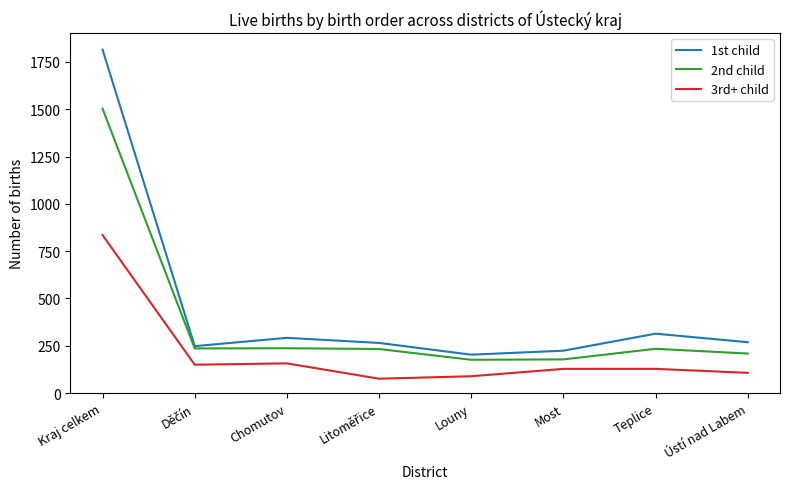

At which label does 1st child reach its minimum?

Louny